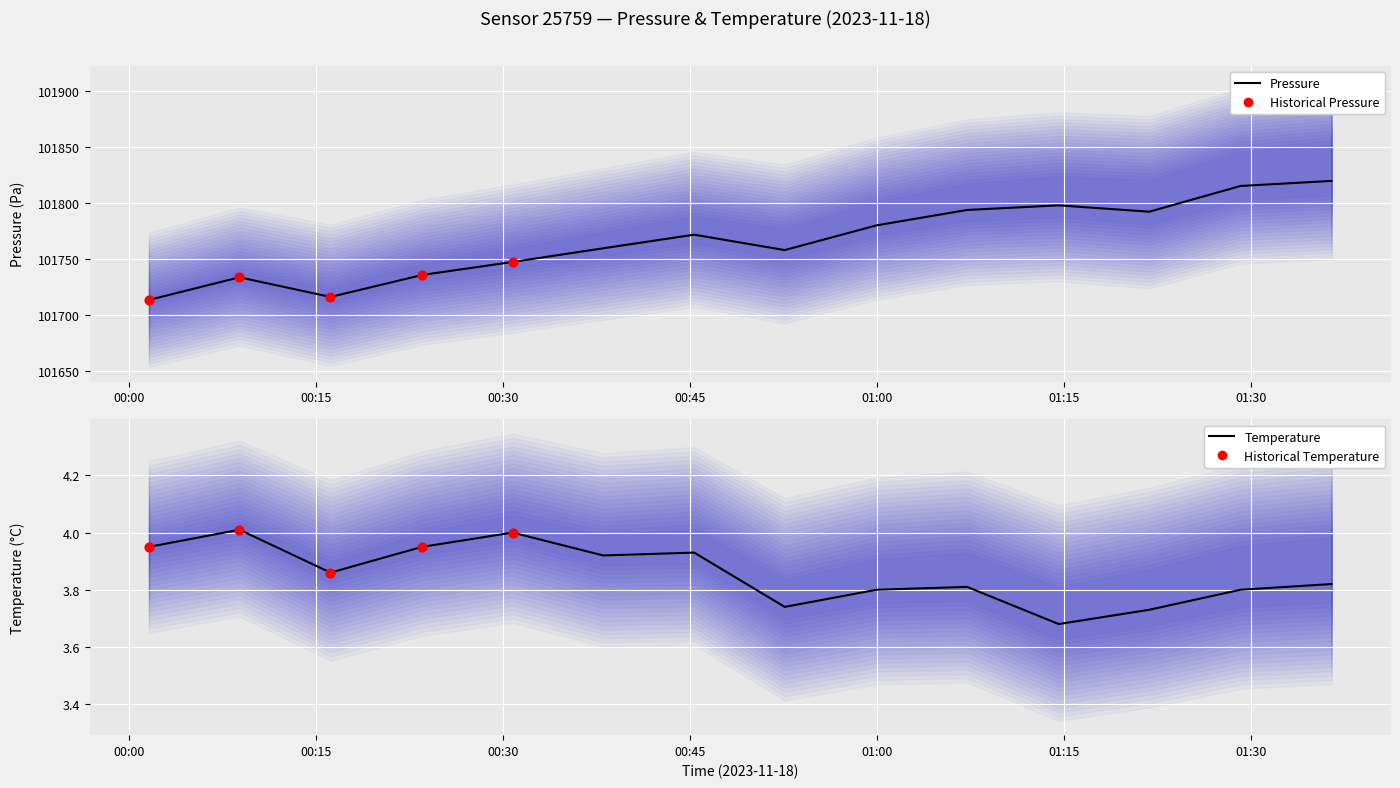

Which series has the largest Y range (max minus min)?

pressure